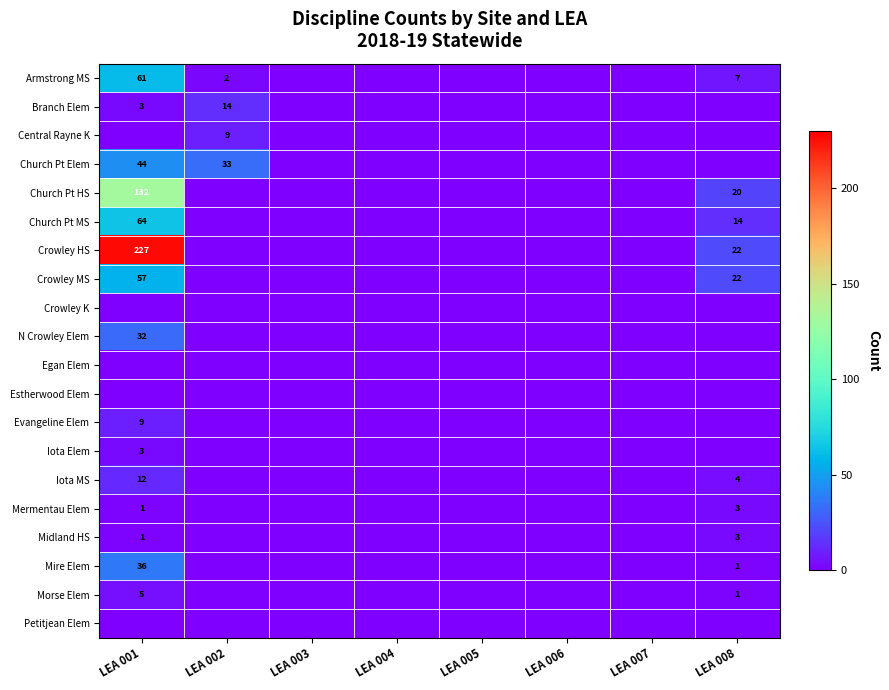

At how many categories does at least one series exceed 205?

1